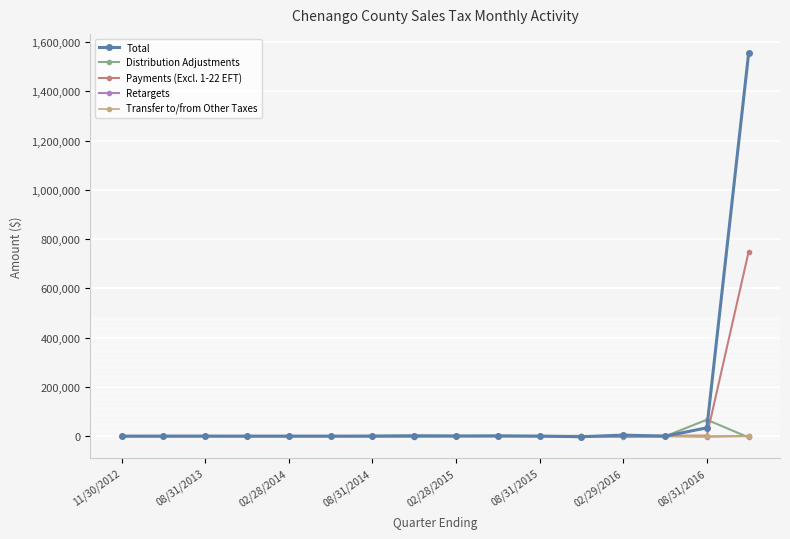

After their last crossing, which series has the higher values: Retargets or Distribution Adjustments?

Retargets